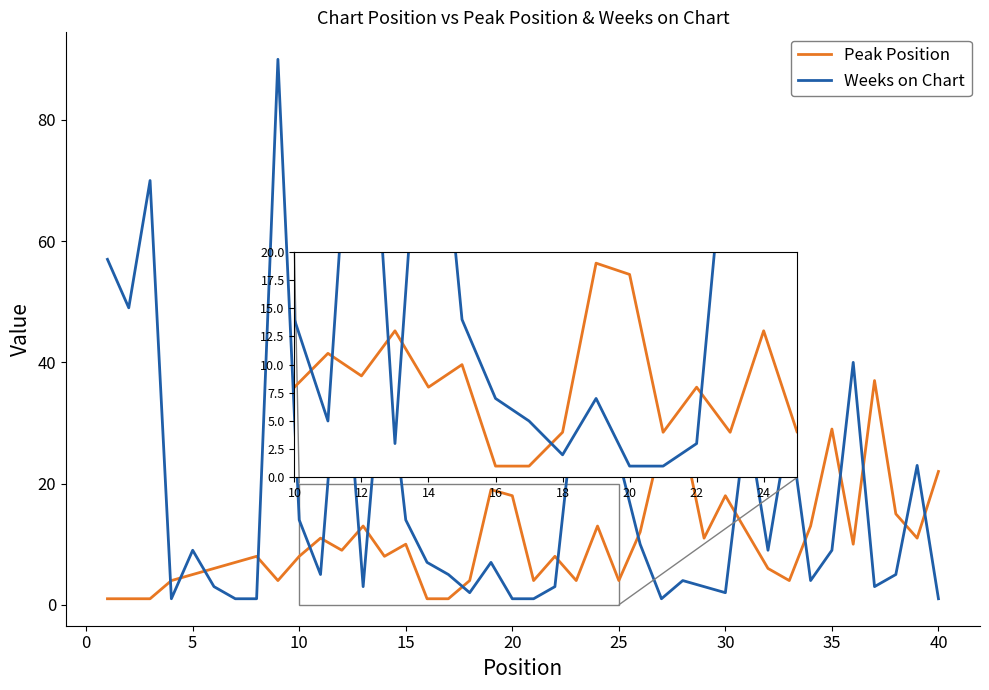

Reading left to right, what are all the values shown in this chart?

Peak Position: 1	1	1	4	5	6	7	8	4	8	11	9	13	8	10	1	1	4	19	18	4	8	4	13	4	12	27	28	11	18	12	6	4	13	29	10	37	15	11	22
Weeks on Chart: 57	49	70	1	9	3	1	1	90	14	5	49	3	45	14	7	5	2	7	1	1	3	35	33	24	10	1	4	3	2	31	9	30	4	9	40	3	5	23	1